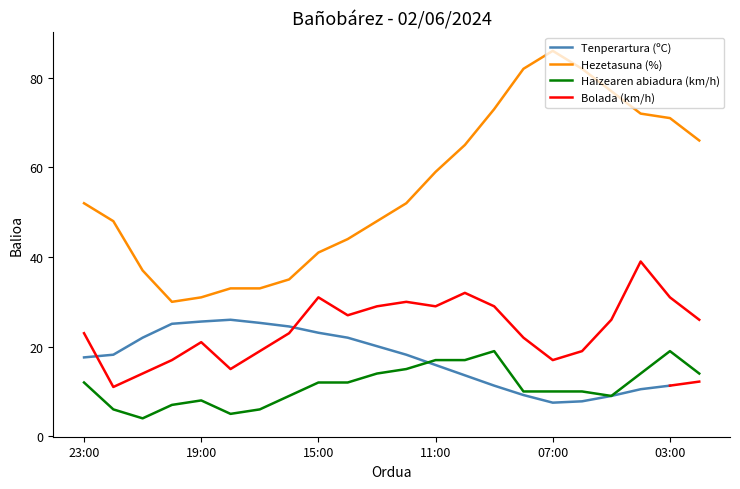

What is the label of the 10th point from the left?

14:00